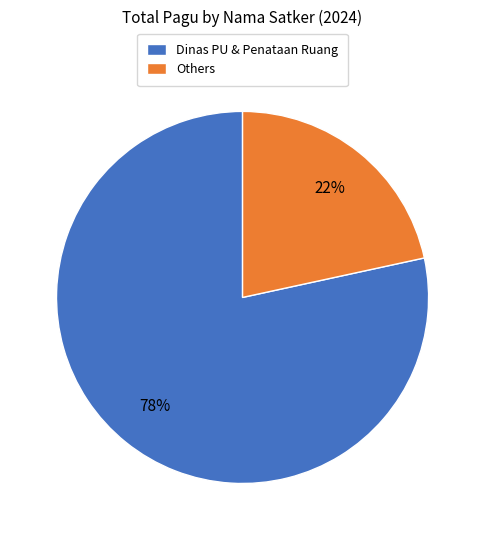

To the nearest percent, what is the average slice percentage?

50%